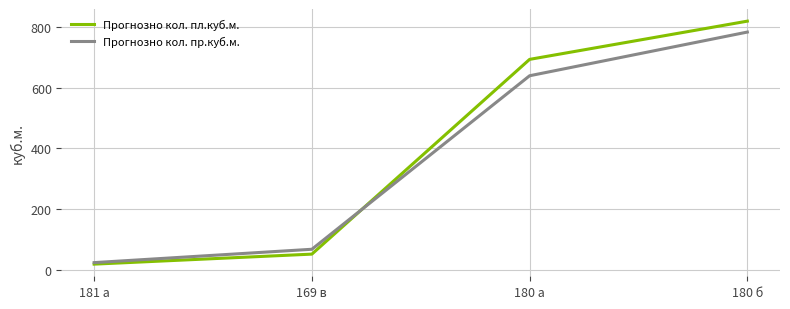

At which label is Прогнозно кол. пл.куб.м. closest to 418?

180 а